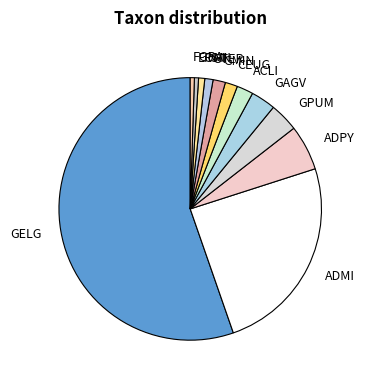

Which slice is the largest?

GELG